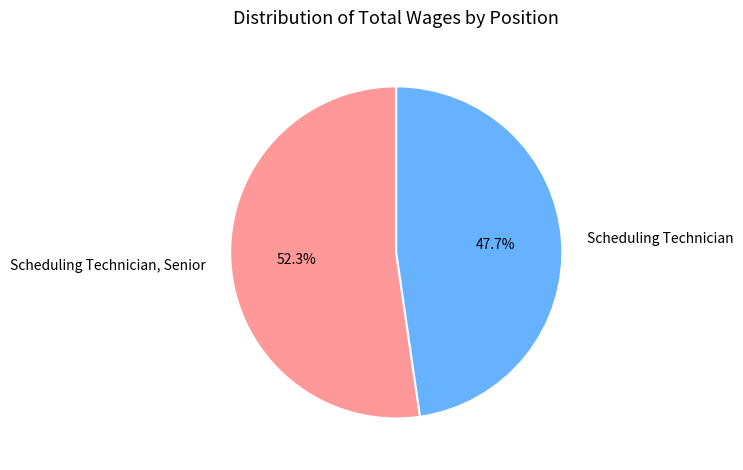

To the nearest percent, what is the difference between the largest and smallest slice percentages?

5%